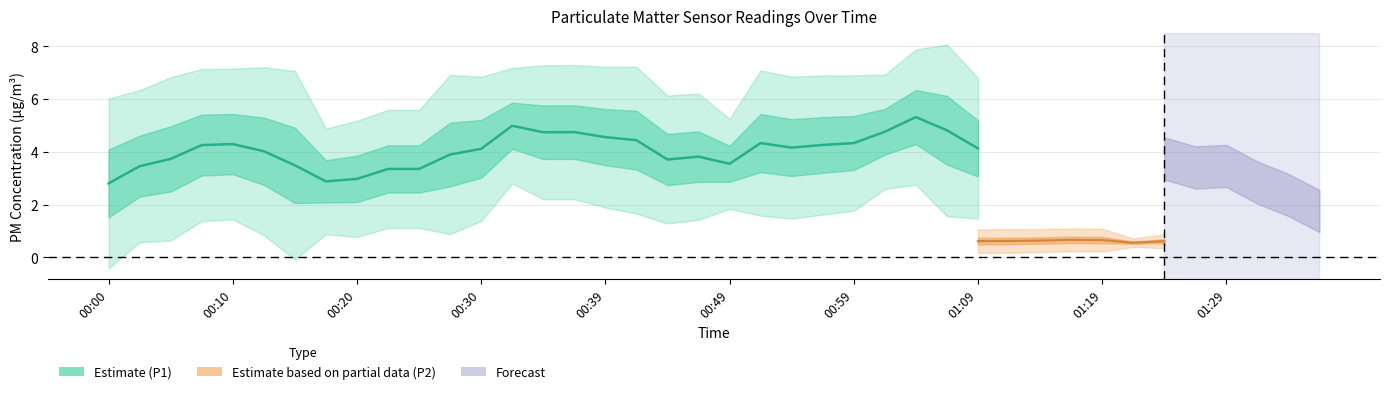

Is the value of P1 at 01:07 greater than the value of P2 at 01:21?

Yes